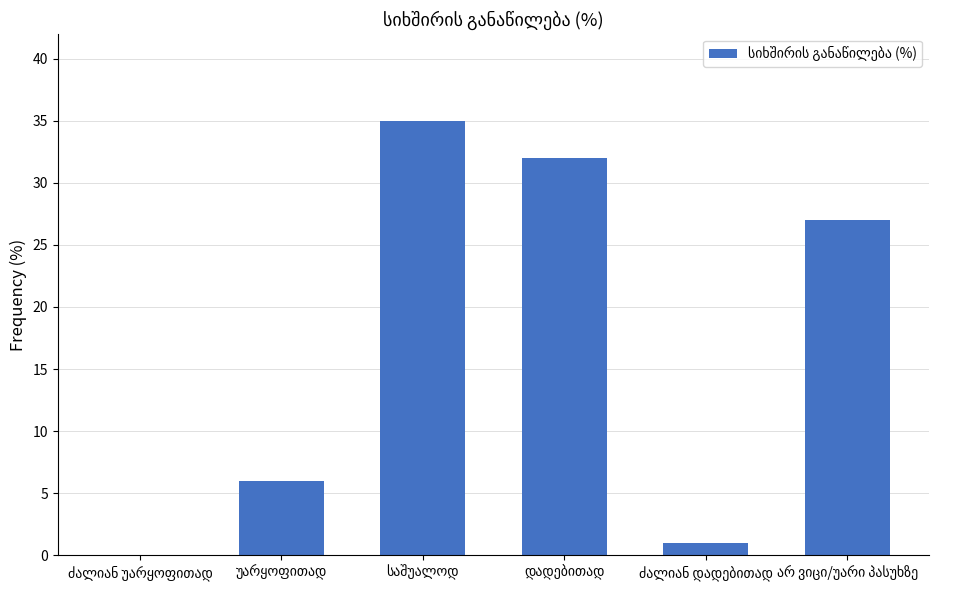

Are the bars grouped side by side (vs. stacked)?

No